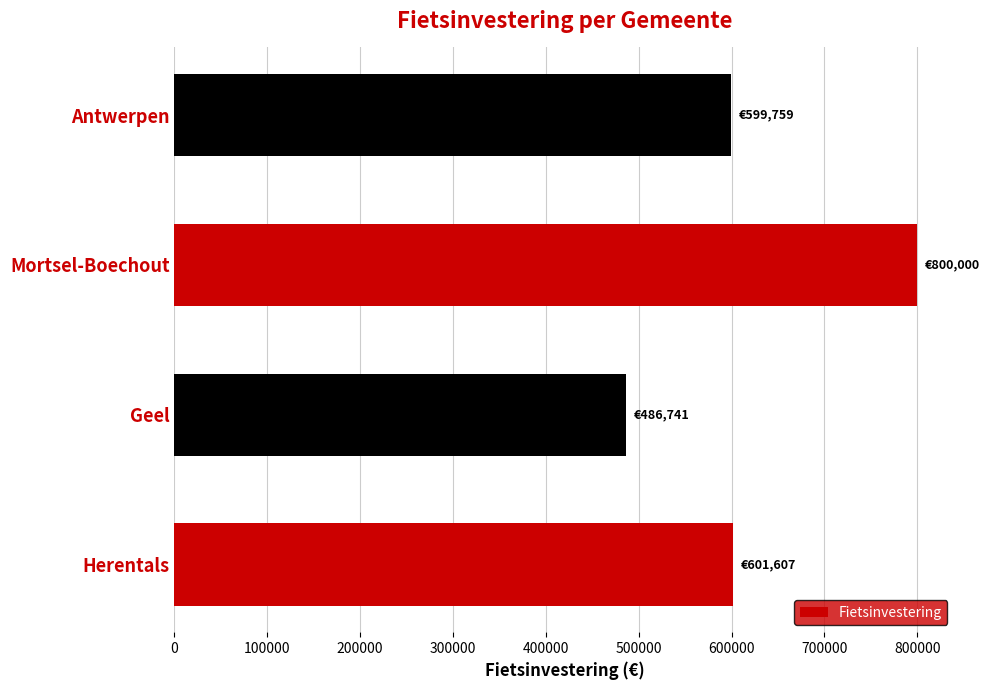

How many values exceed 601607?

2